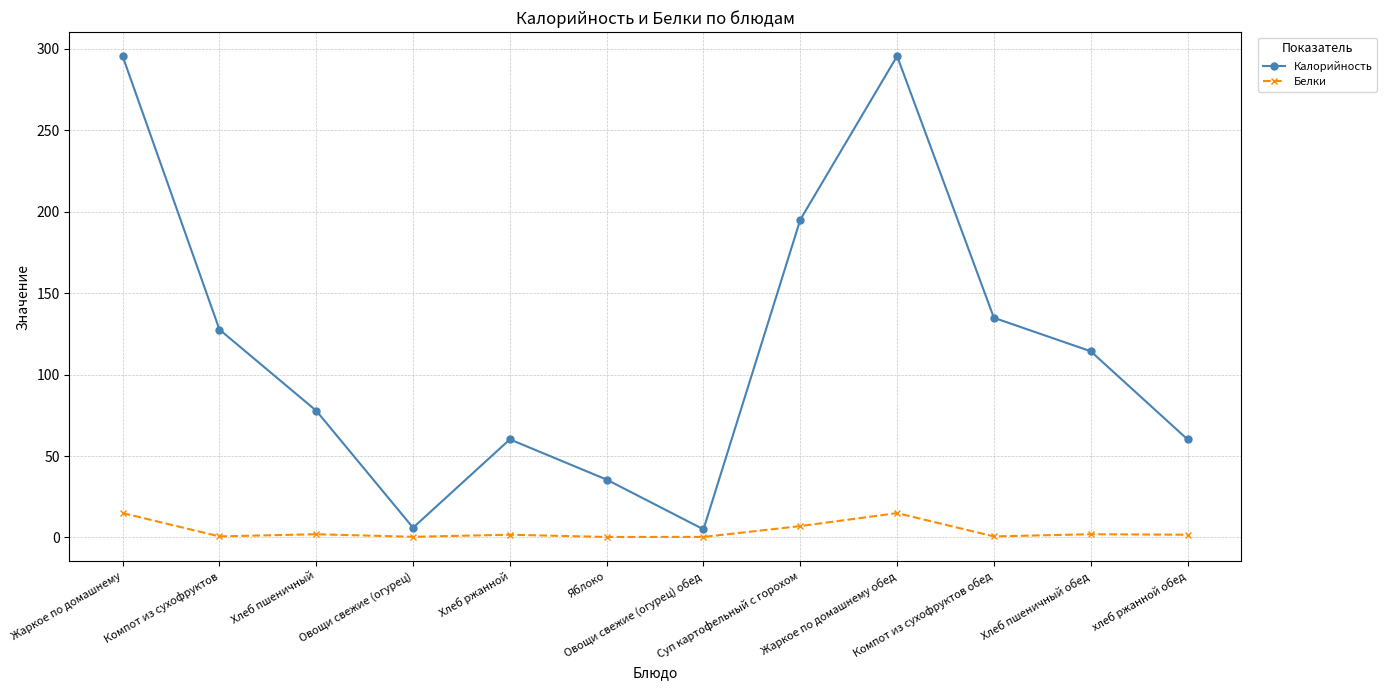

What is the sum of all Калорийность values?

1407.8